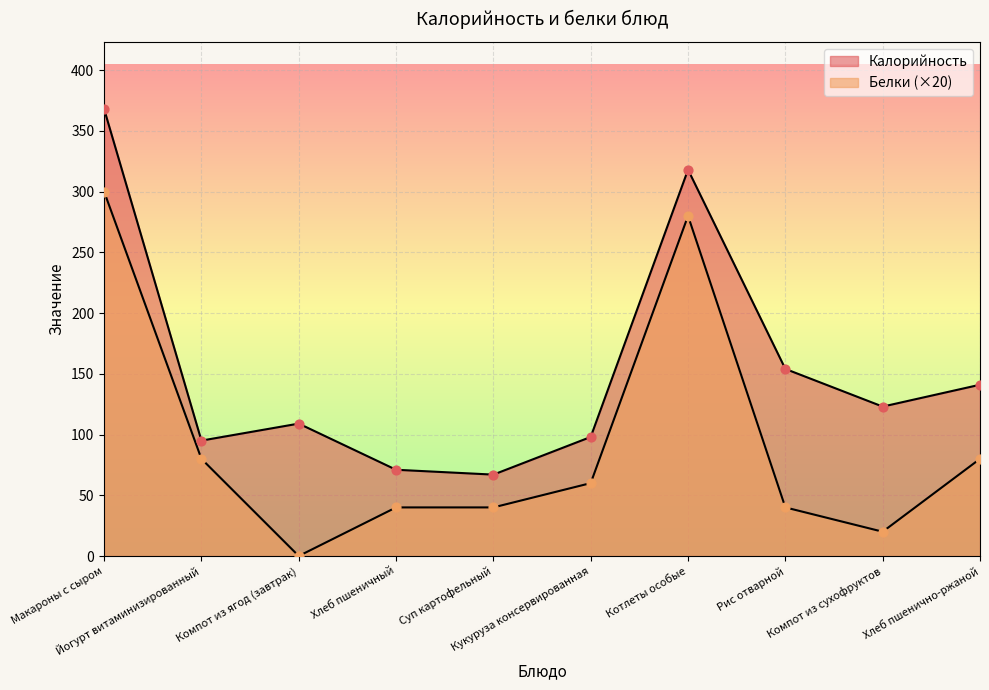

What is the total value across all series at Компот из ягод (завтрак)?

109